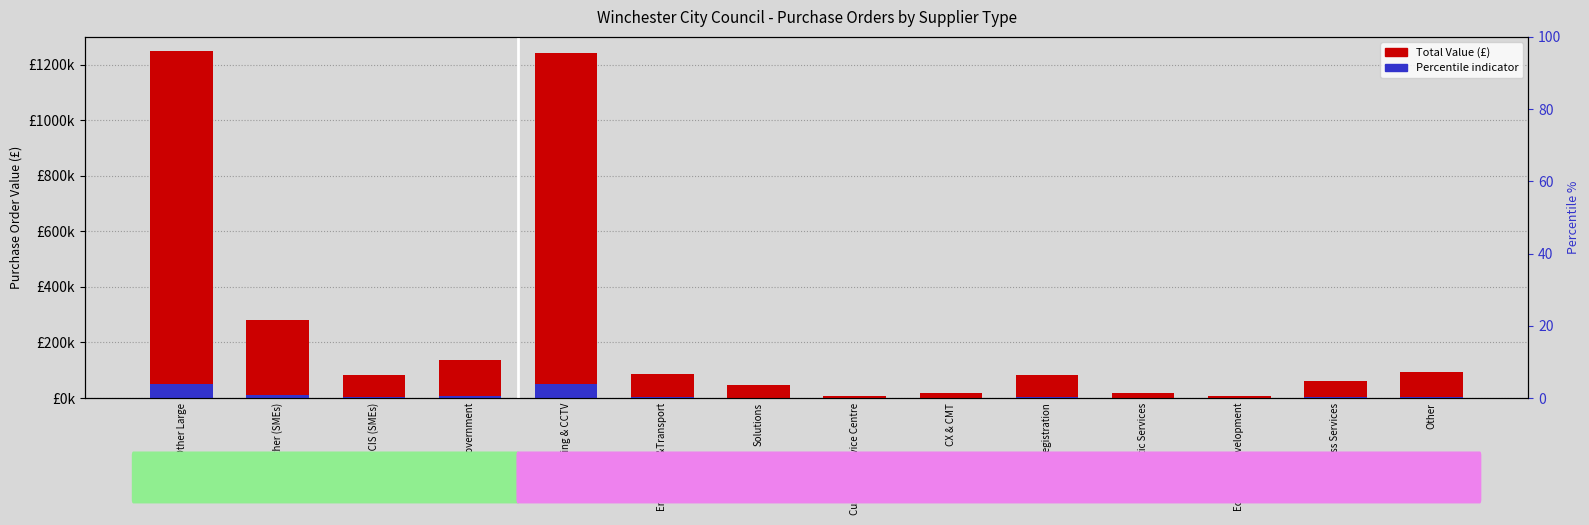

At which label does Total Value (£) reach its peak?

Trade Other Large